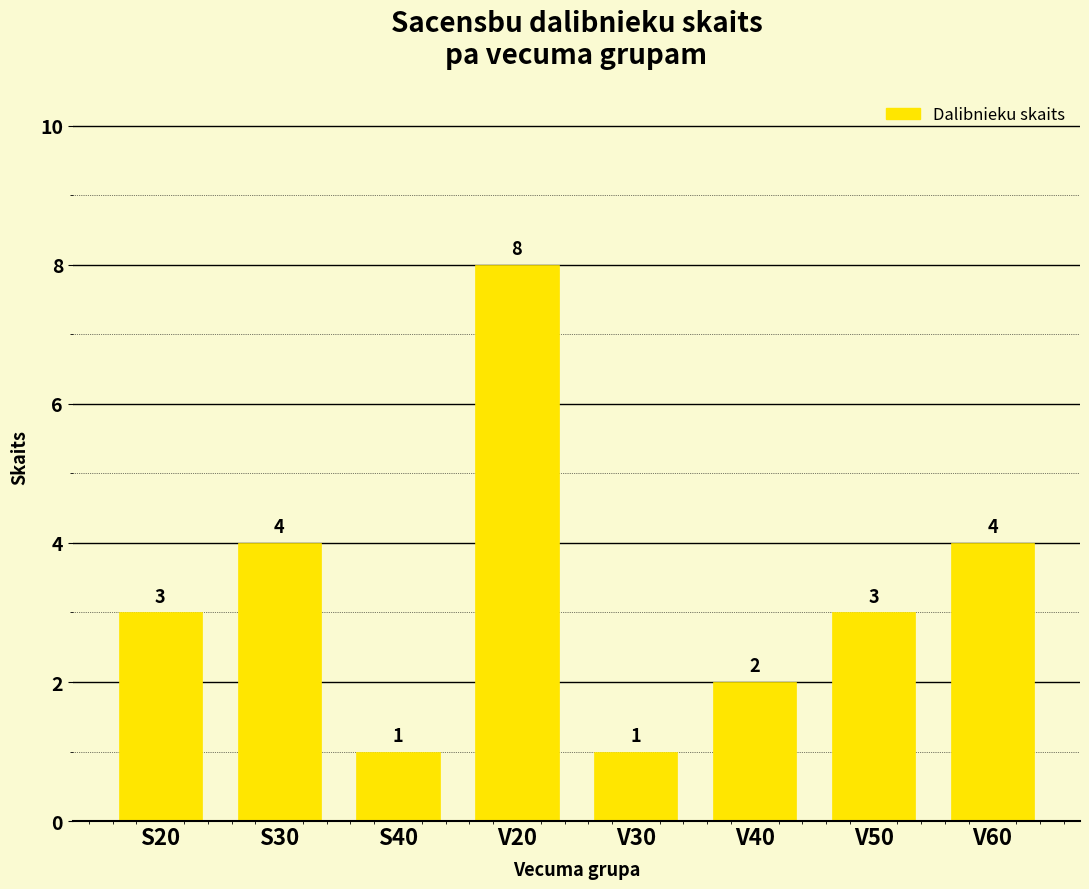

What is the label of the 1st bar from the left?

S20